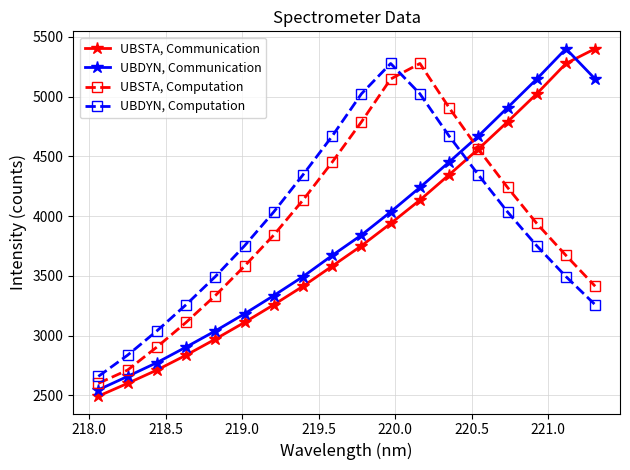

How many values in the UBSTA, Communication series exceed 3751?

9